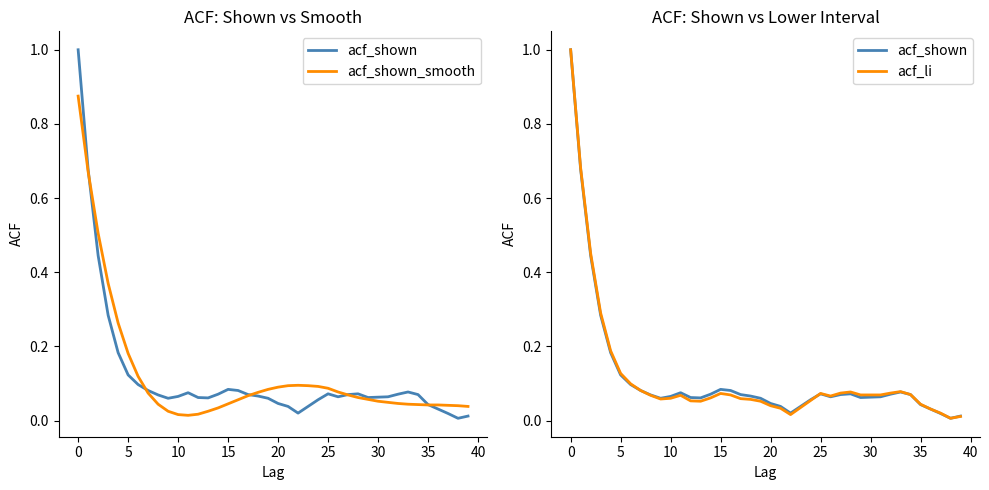

At which label does acf_li reach its minimum?

38